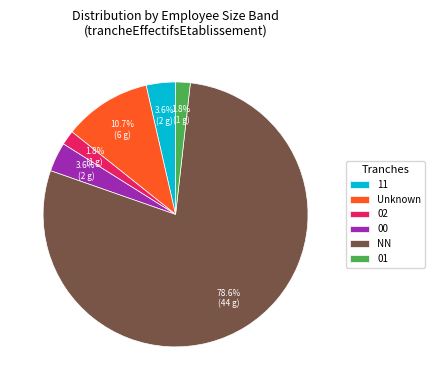

To the nearest percent, what is the difference between the 11 and 00 slice percentages?

0%